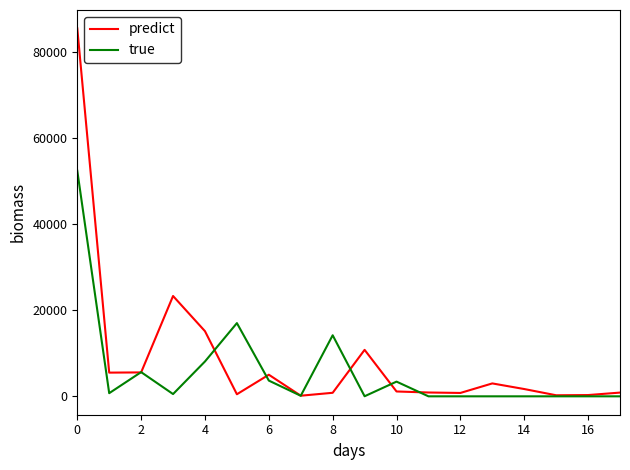

What is the greatest value displayed?

85608